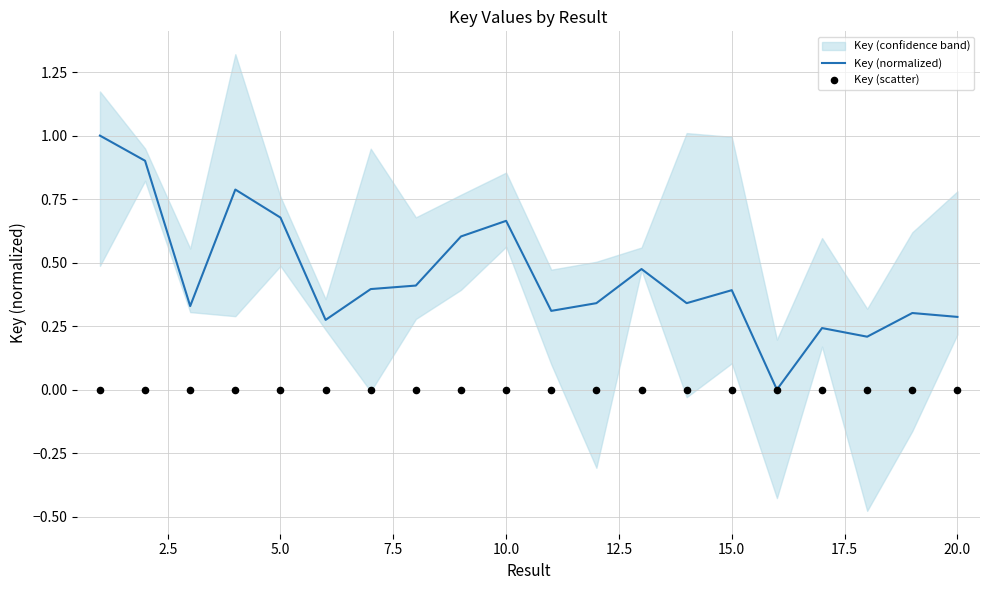

Which series has the largest total across all categories?

Key (normalized)